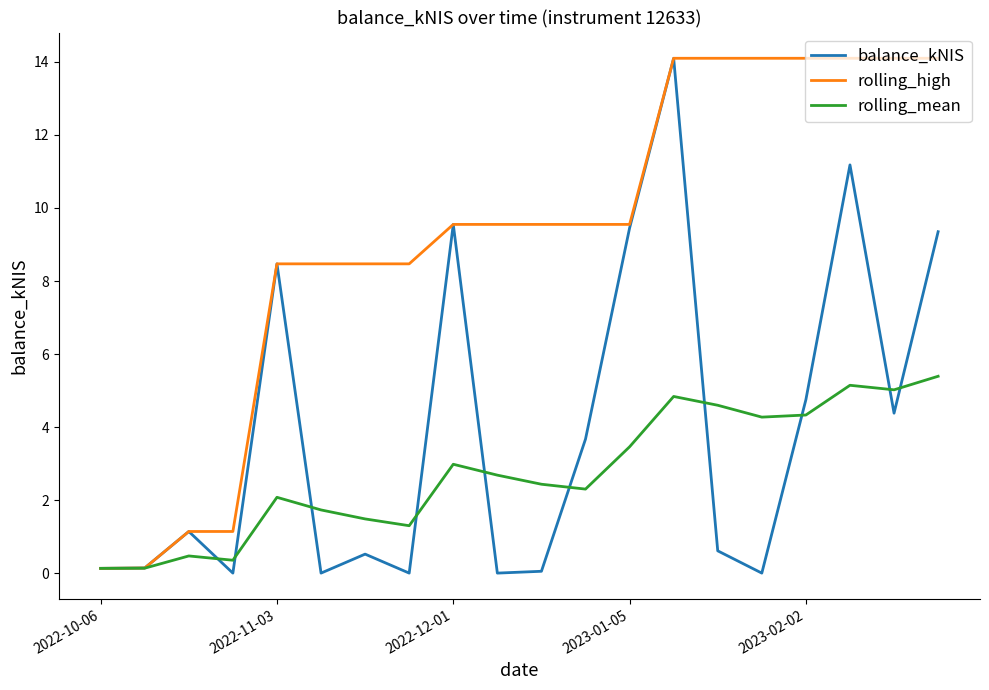

List the series in order of their overall mean, lowest first.

rolling_mean, balance_kNIS, rolling_high